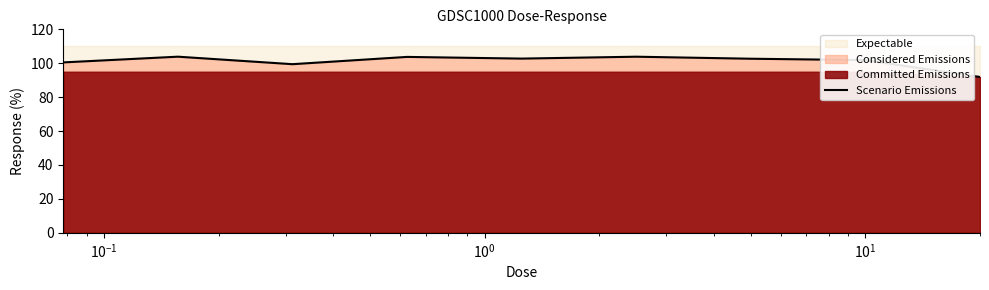

Which has a higher value, 7 or $\mathdefault{10^{-2}}$?

$\mathdefault{10^{-2}}$